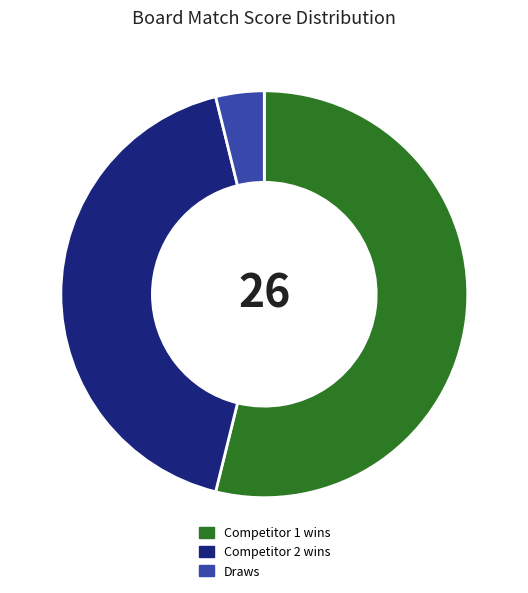

Is there a majority slice in this chart?

Yes